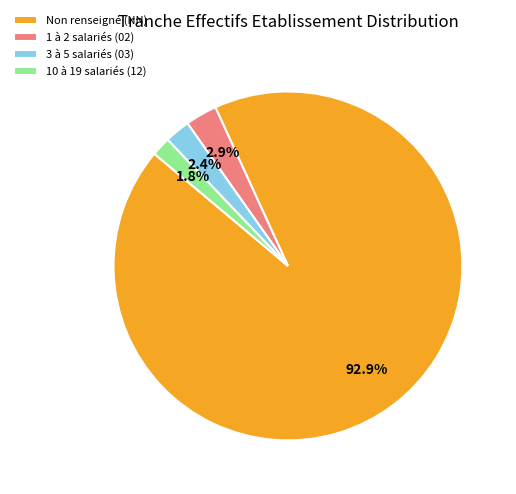

Count the number of slices in the pie.

4